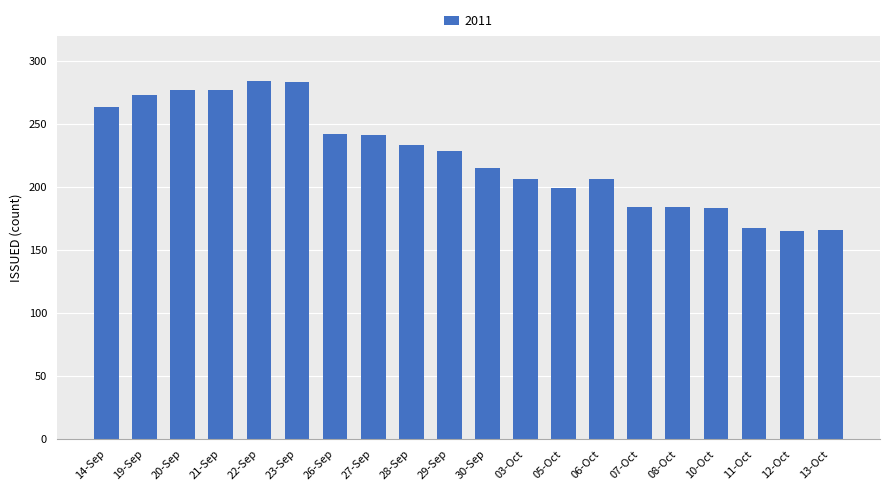

What is the label of the 1st bar from the left?

14-Sep